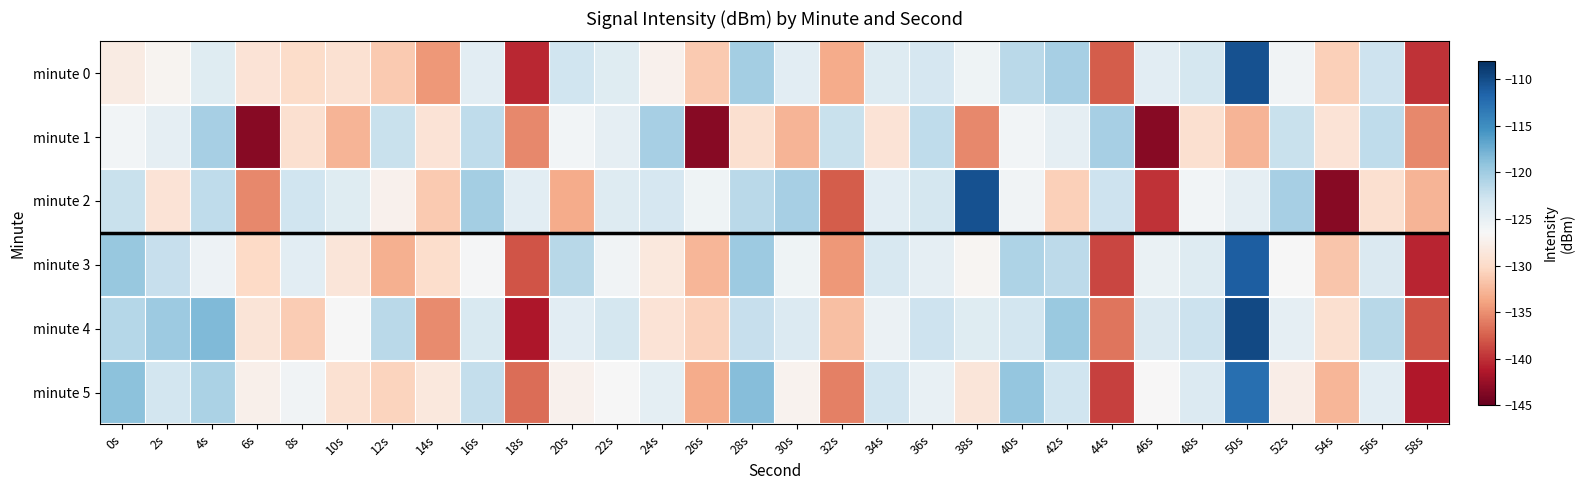

At which category is the sum across all series the highest?

50s